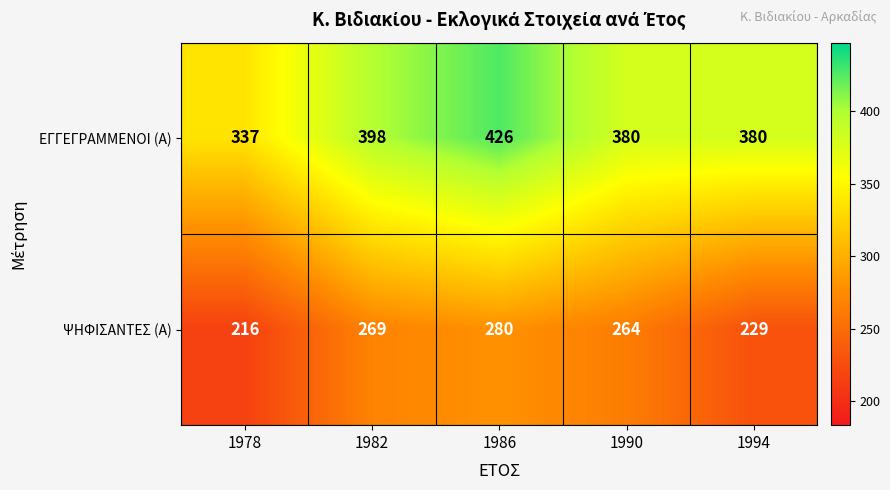

Reading right to left, what are all the values shown in this chart?

ΕΓΓΕΓΡΑΜΜΕΝΟΙ (Α): 1994=380	1990=380	1986=426	1982=398	1978=337
ΨΗΦΙΣΑΝΤΕΣ (Α): 1994=229	1990=264	1986=280	1982=269	1978=216